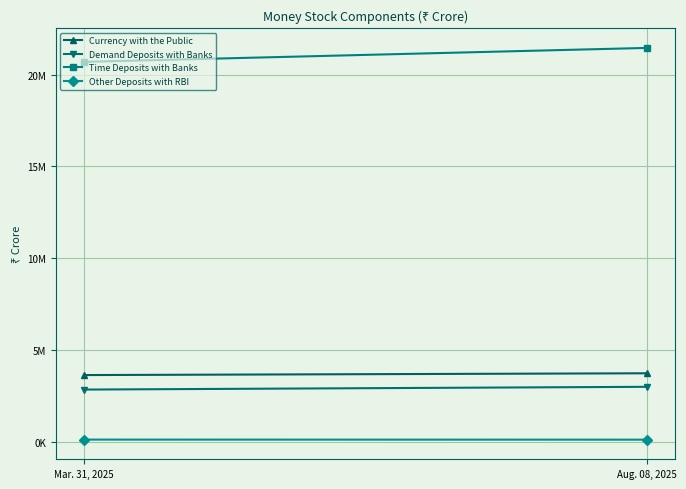

Which series has the largest range (max minus min)?

Time Deposits with Banks